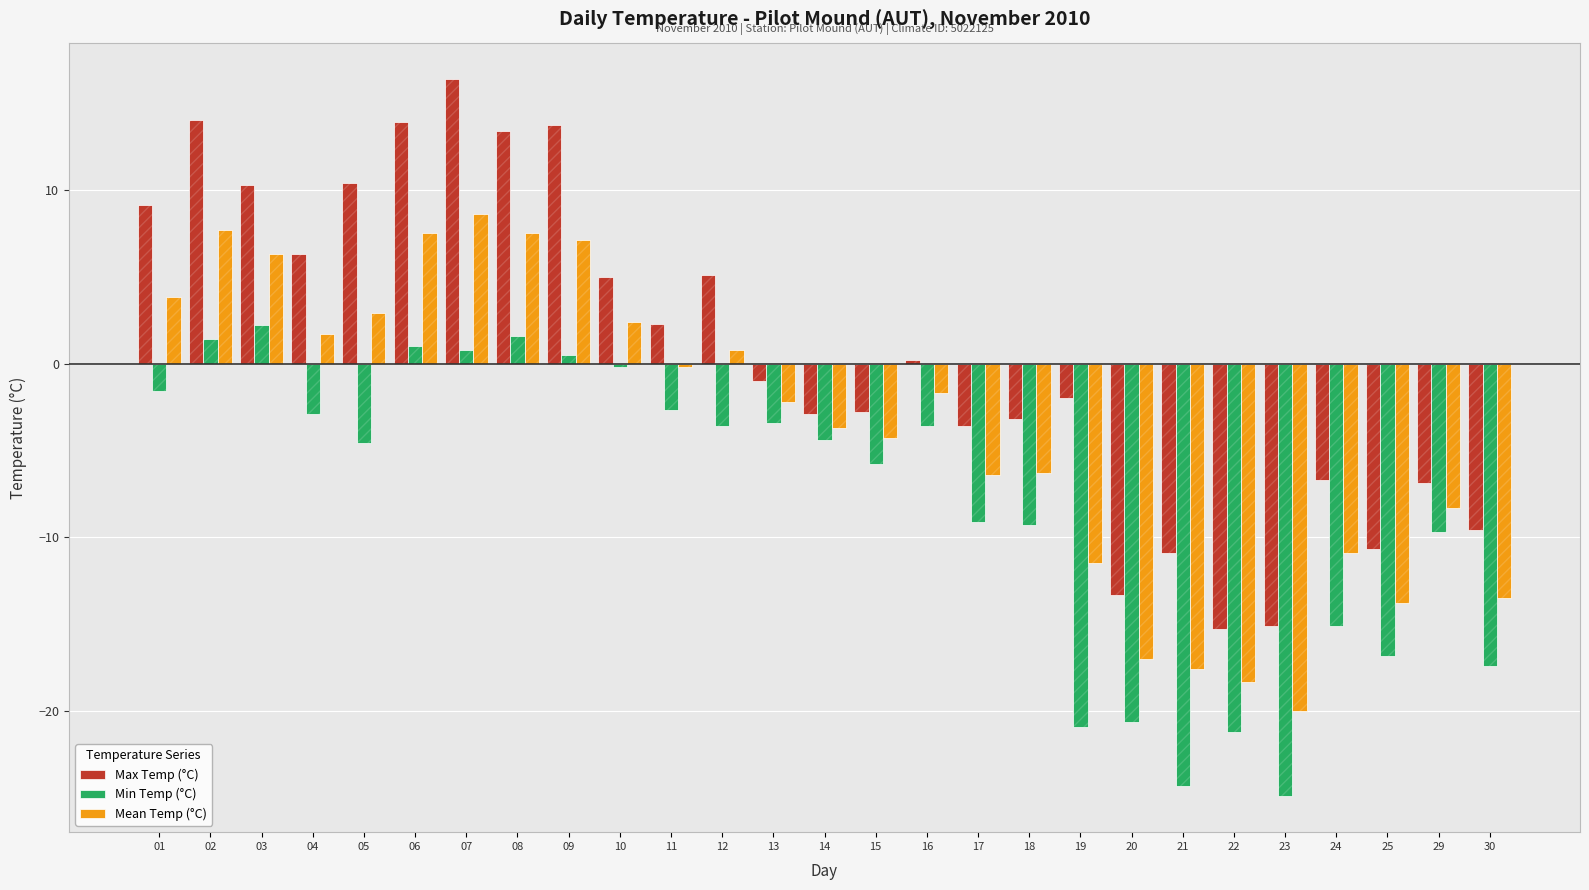

What is the difference between the maximum and minimum values in the Min Temp (°C) series?

27.1